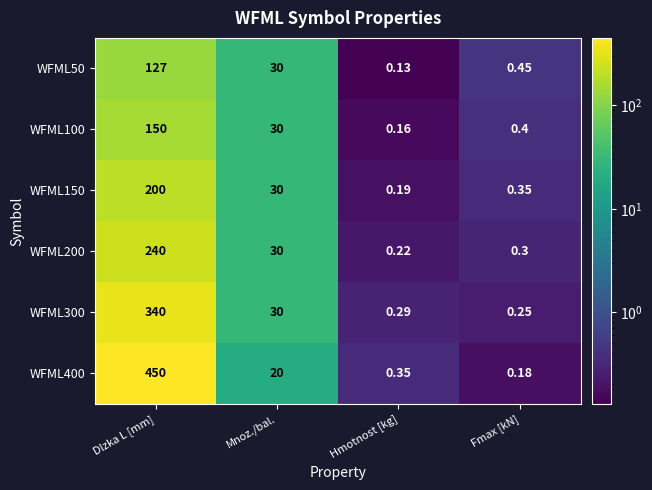

At which category is the sum across all series the highest?

Dlzka L [mm]